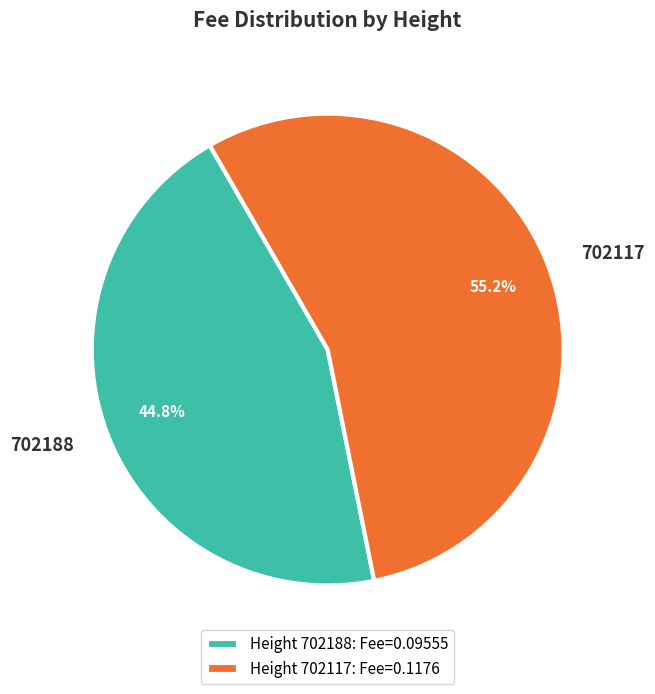

Is there a majority slice in this chart?

Yes